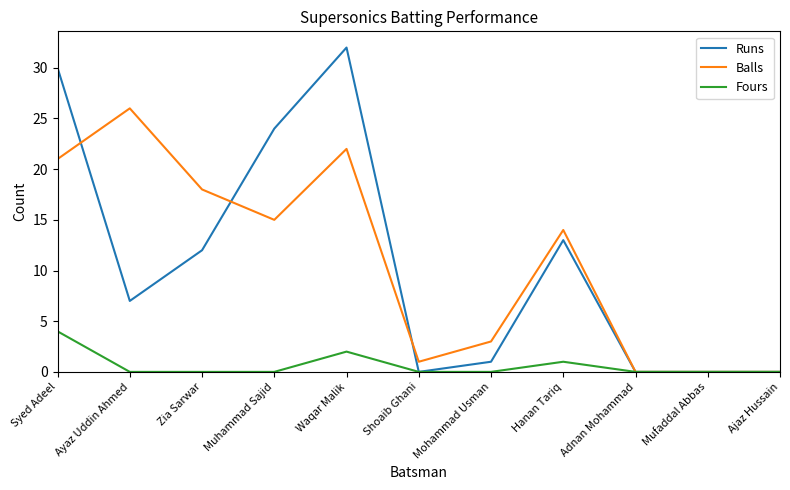

How many lines are shown in the chart?

3